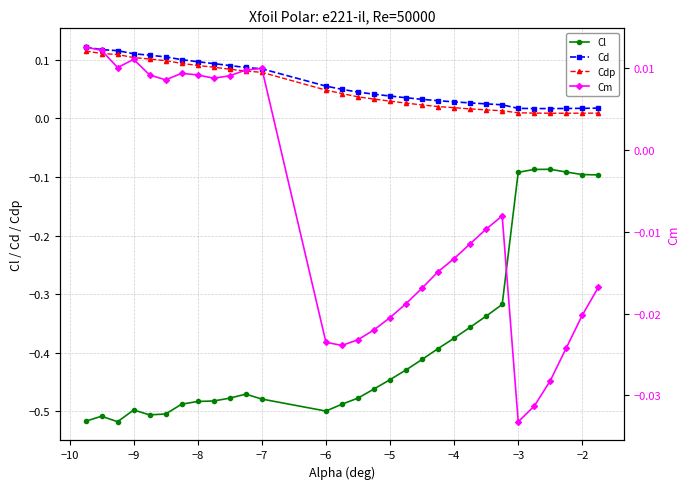

Count the Cm values in the range 0 to 1.

12